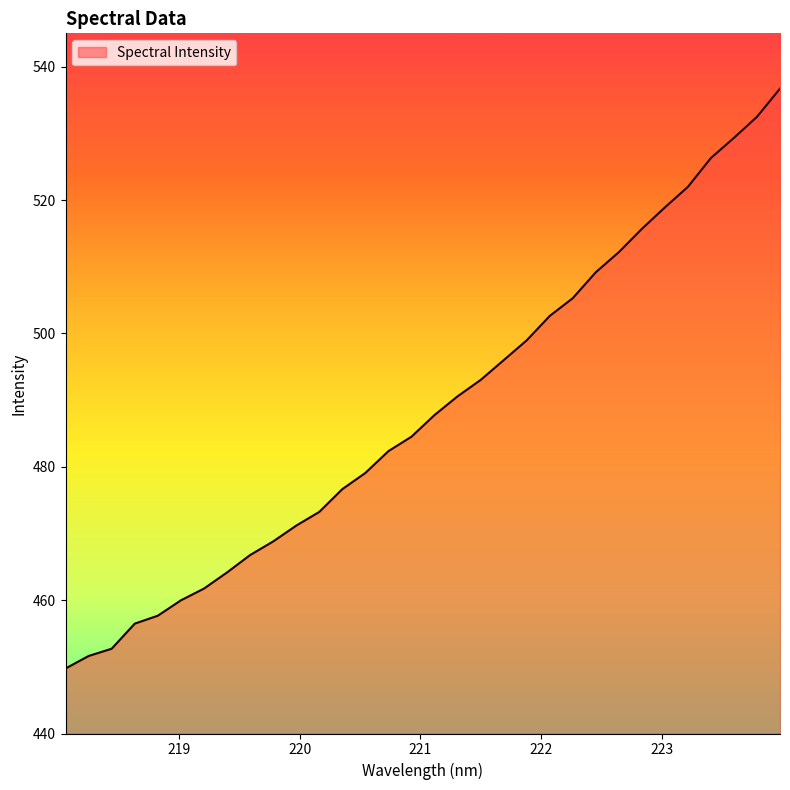

What is the greatest value displayed?

536.7